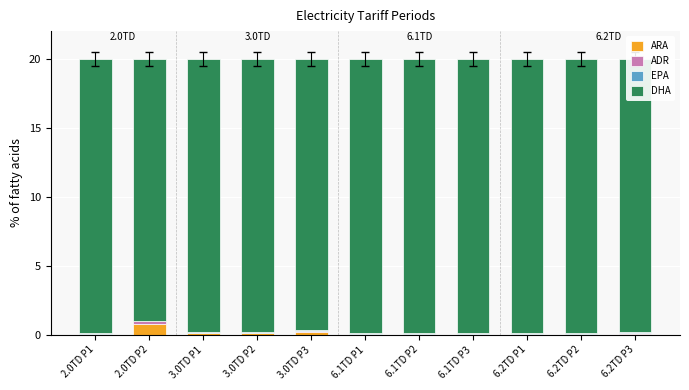

The value of ARA at 6.1TD P2 is 0.0. True or false?

True